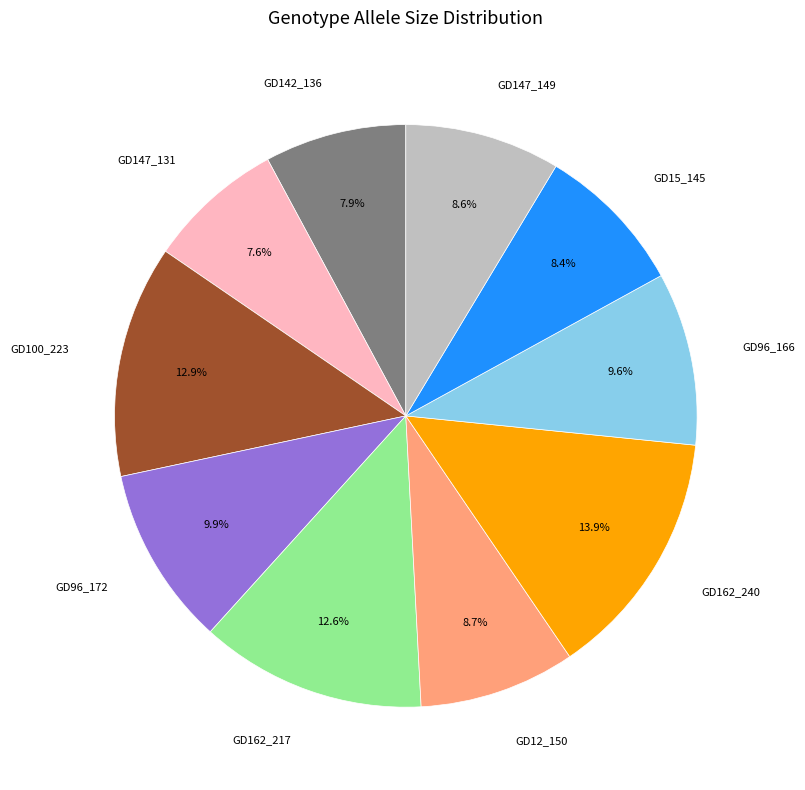

Is there a majority slice in this chart?

No